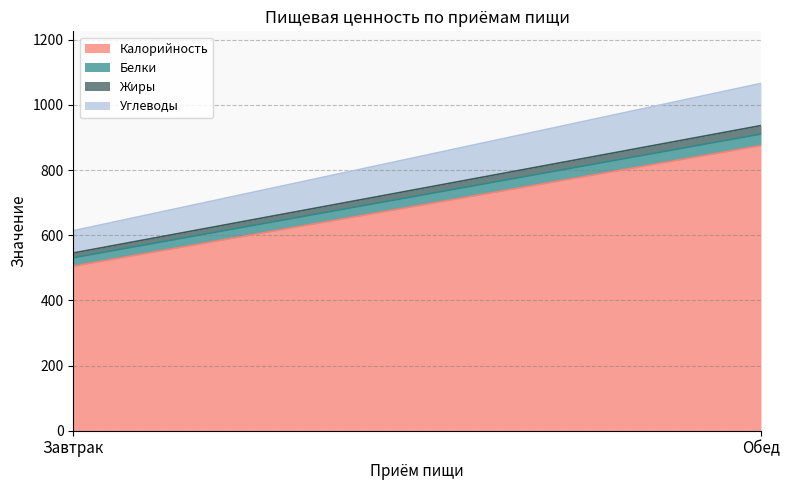

What is the sum of the Углеводы values at Завтрак and Обед?

197.5